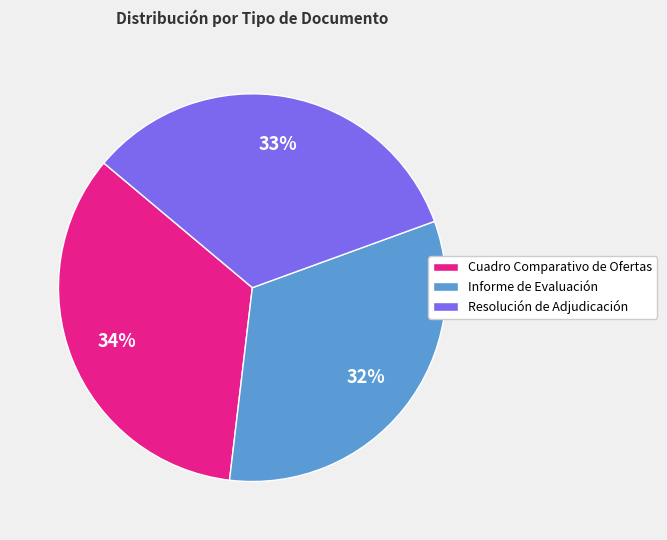

Is the sum of Resolución de Adjudicación and Cuadro Comparativo de Ofertas greater than half?

Yes